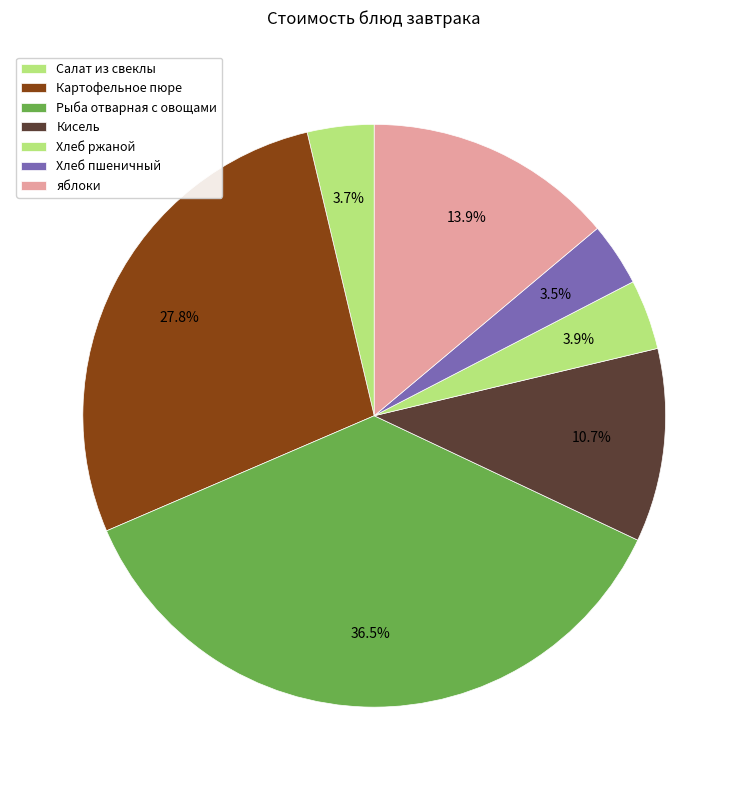

Is it true that Картофельное пюре is 28% of the pie?

True